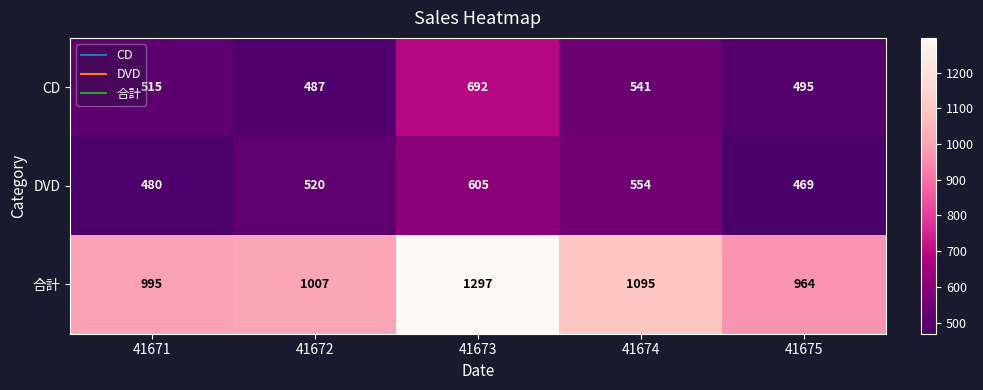

At which label is CD closest to 589?

41674